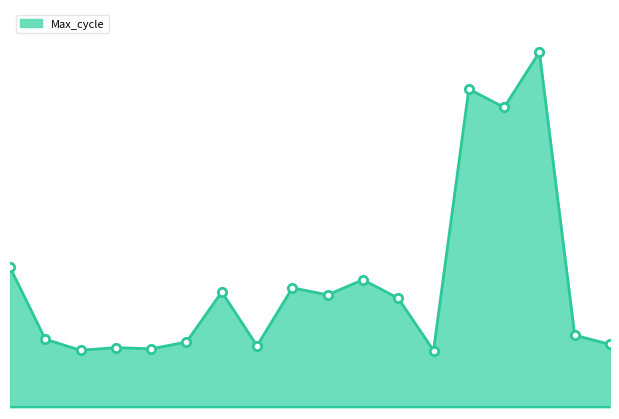

What is the difference between the second highest and minimum values in the Max_cycle_line series?

4250